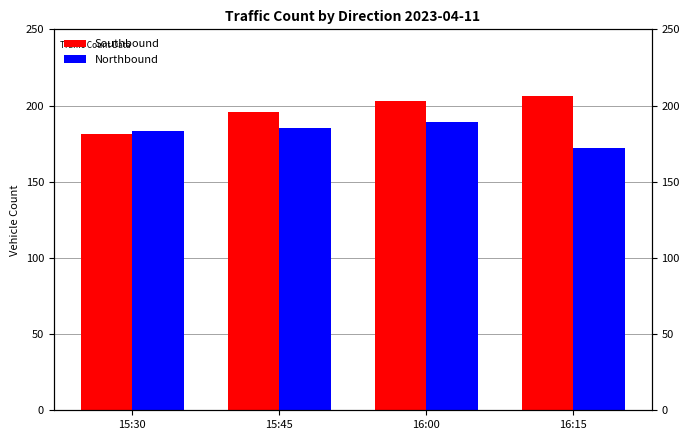

Which series has the largest total across all categories?

Southbound